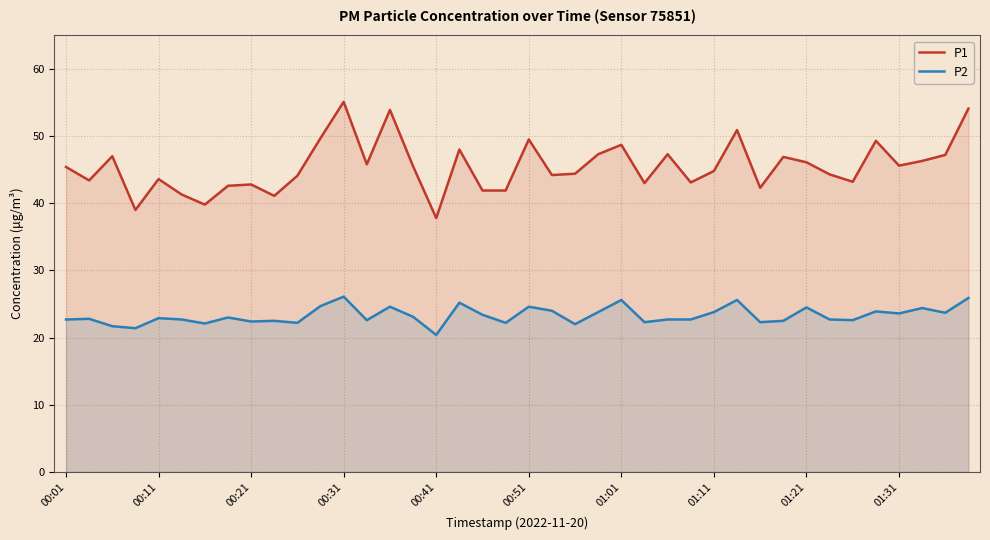

Reading left to right, list all the values displayed in this chart.

P1: 45.4	43.4	47.0	39.0	43.6	41.3	39.8	42.6	42.8	41.1	44.1	49.7	55.1	45.8	53.9	45.5	37.8	48.0	41.9	41.9	49.5	44.2	44.4	47.3	48.7	43.0	47.3	43.1	44.8	50.9	42.3	46.9	46.1	44.3	43.2	49.3	45.6	46.3	47.2	54.1
P2: 22.7	22.8	21.7	21.4	22.9	22.7	22.1	23.0	22.4	22.5	22.2	24.7	26.1	22.6	24.6	23.1	20.4	25.2	23.4	22.2	24.6	24.0	22.0	23.8	25.6	22.3	22.7	22.7	23.8	25.6	22.3	22.5	24.5	22.7	22.6	23.9	23.6	24.4	23.7	25.9